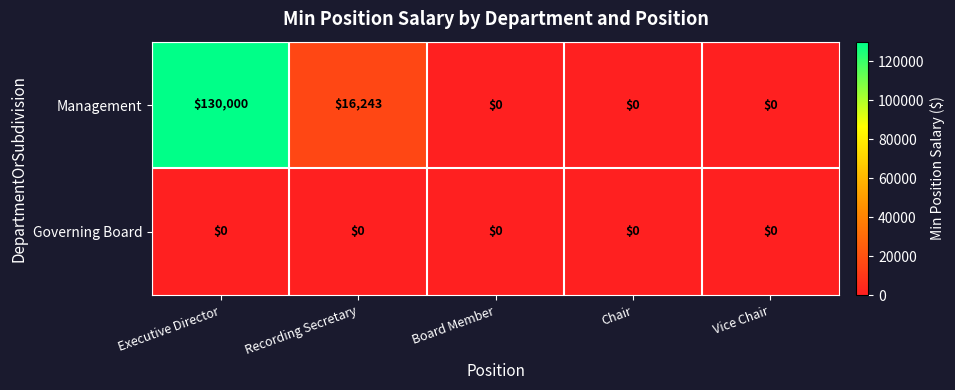

Which series changed the most between Executive Director and Recording Secretary?

Management